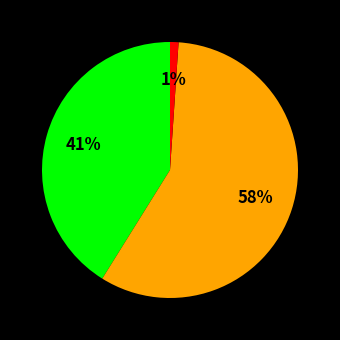

Is there any slice that represents more than half of the pie?

Yes